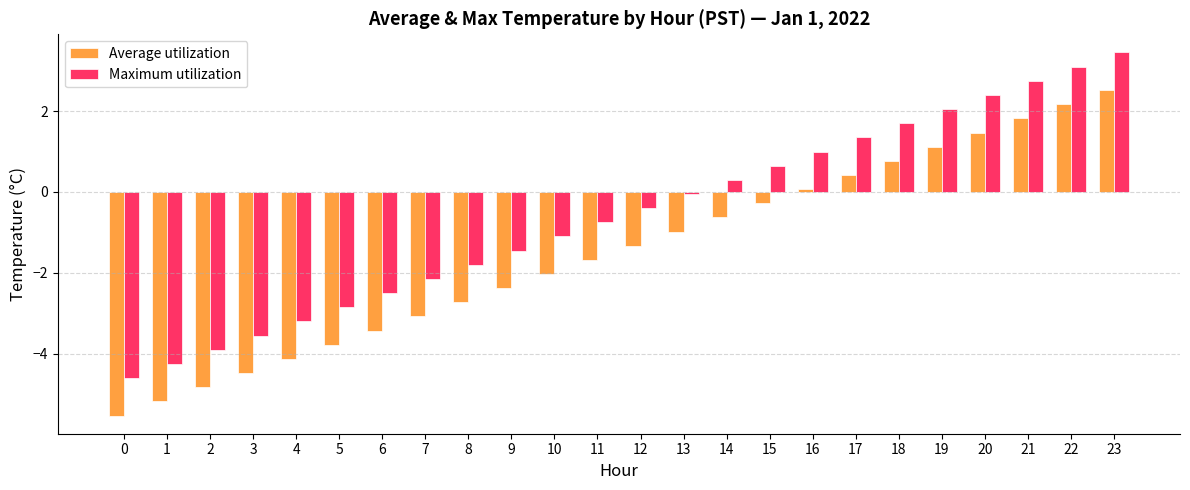

Does the chart contain any negative values?

Yes